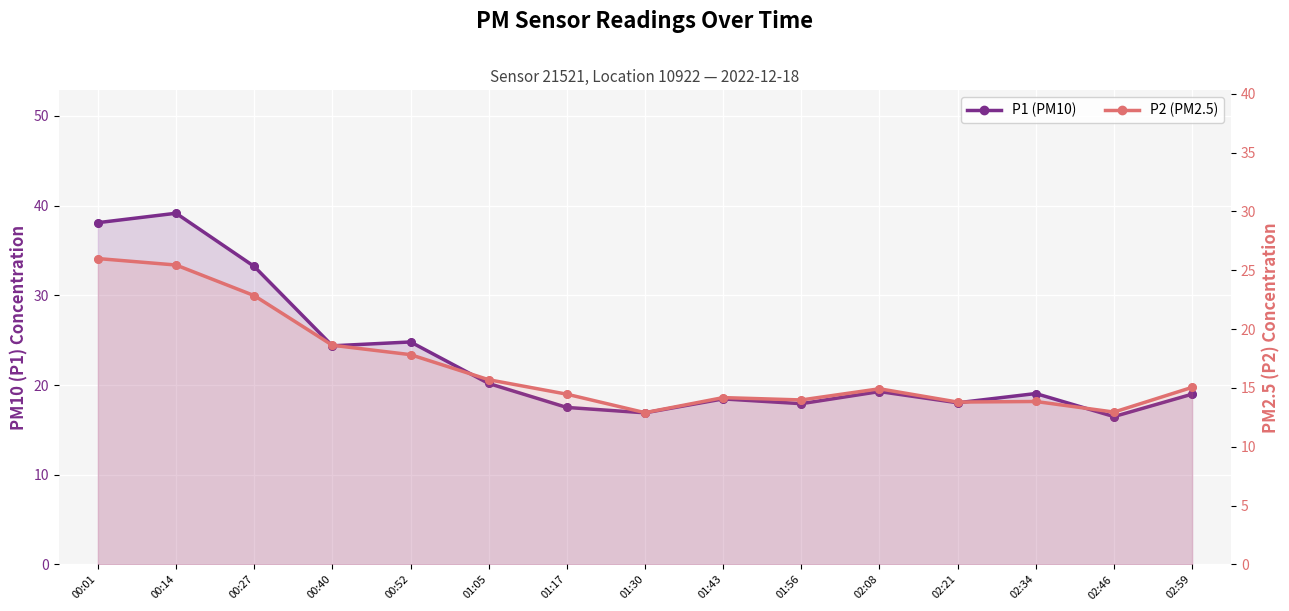

What are all the series names shown in the legend?

P1 (PM10), P2 (PM2.5)